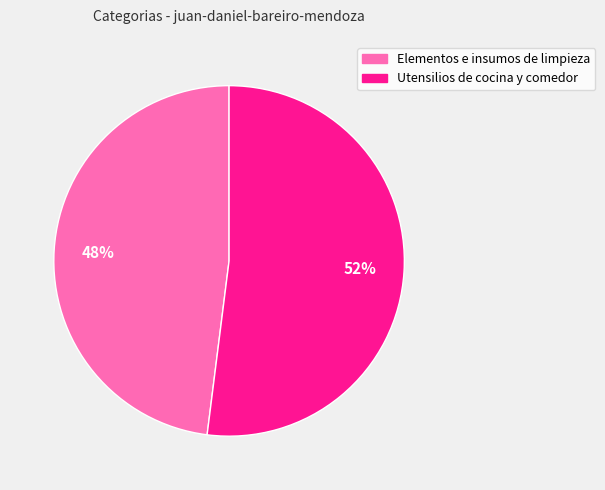

Rank the categories by value from highest to lowest.

Utensilios de cocina y comedor, Elementos e insumos de limpieza